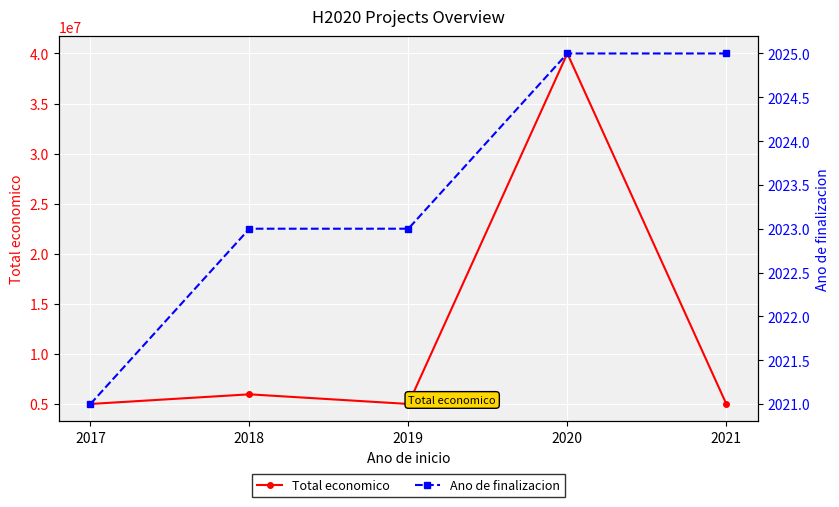

Rank the series by their average value, from highest to lowest.

Total economico, Ano de finalizacion